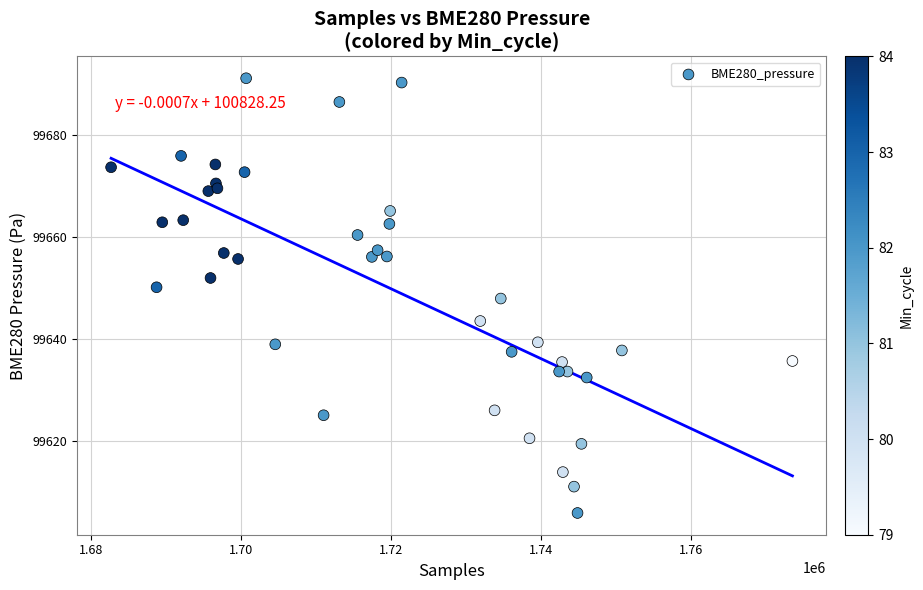

What is the range of Y values (max minus min)?

85.3